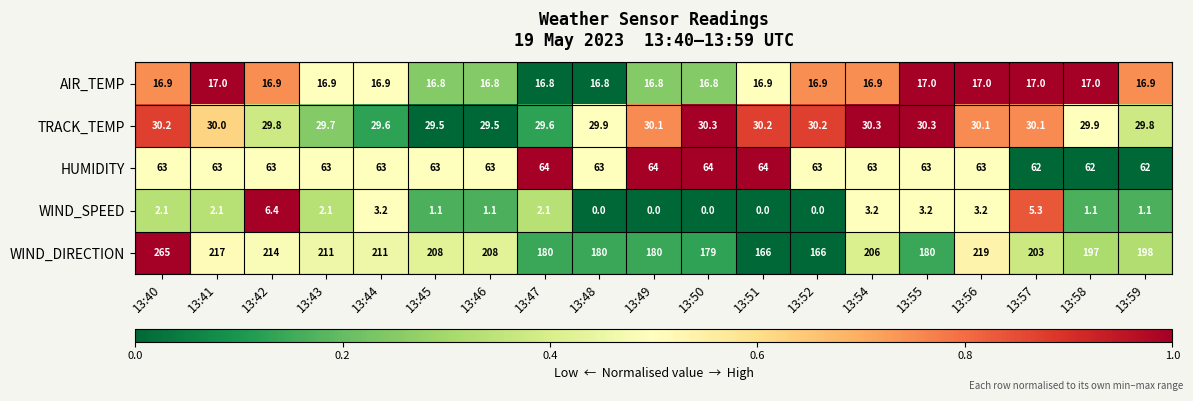

Count the number of data series in this chart.

5